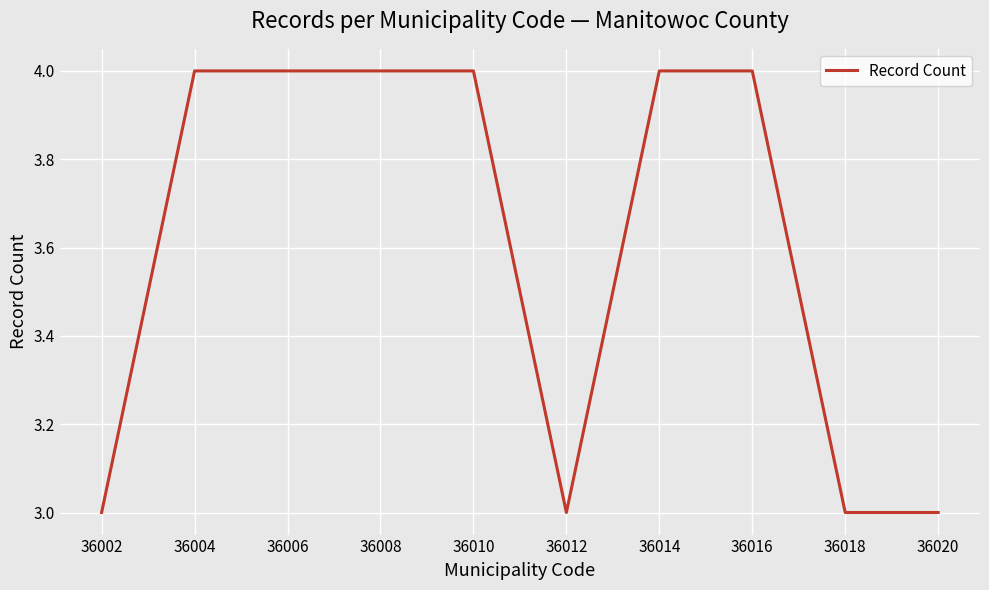

Which has a higher value, 36018 or 36006?

36006